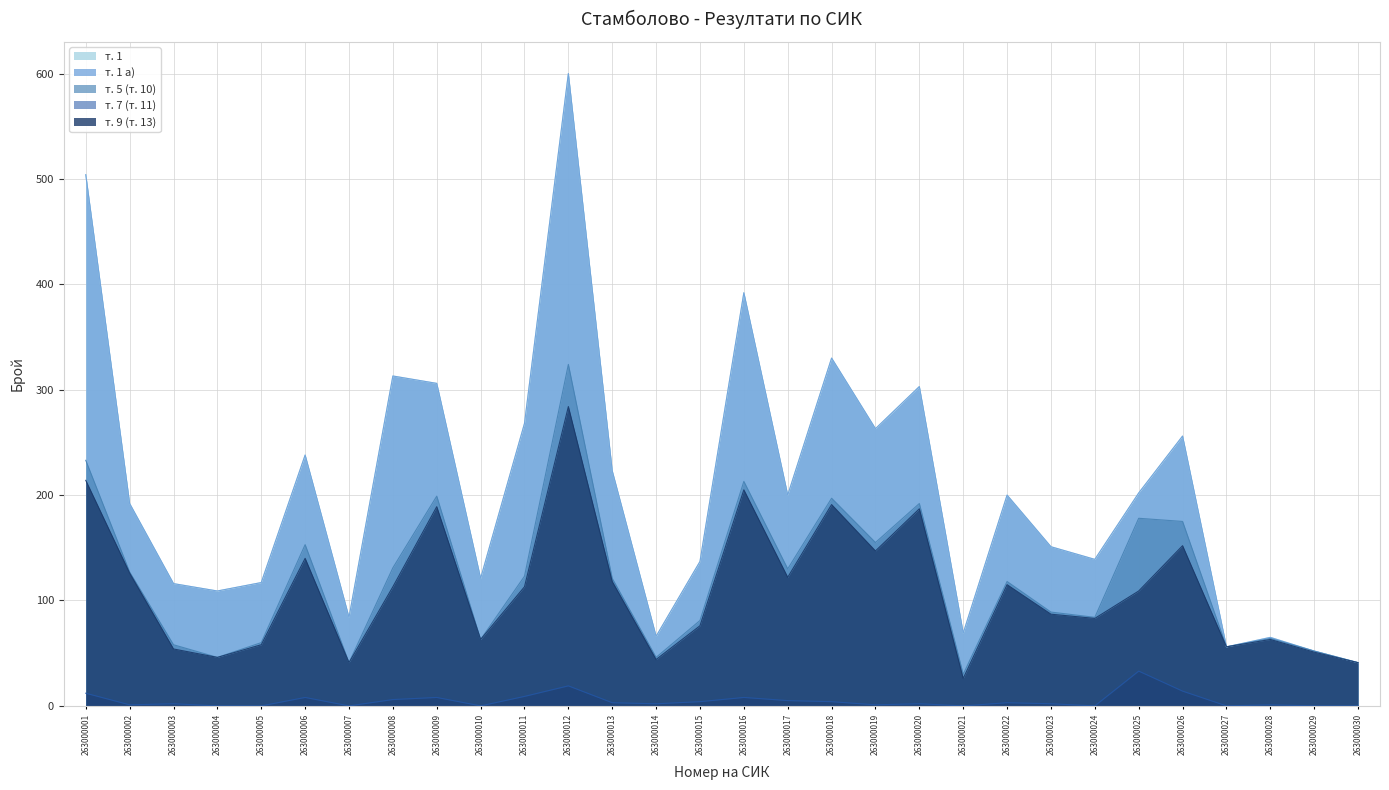

In т. 7 (т. 11), how many points are lower than both neighbors (excluding endpoints)?

8